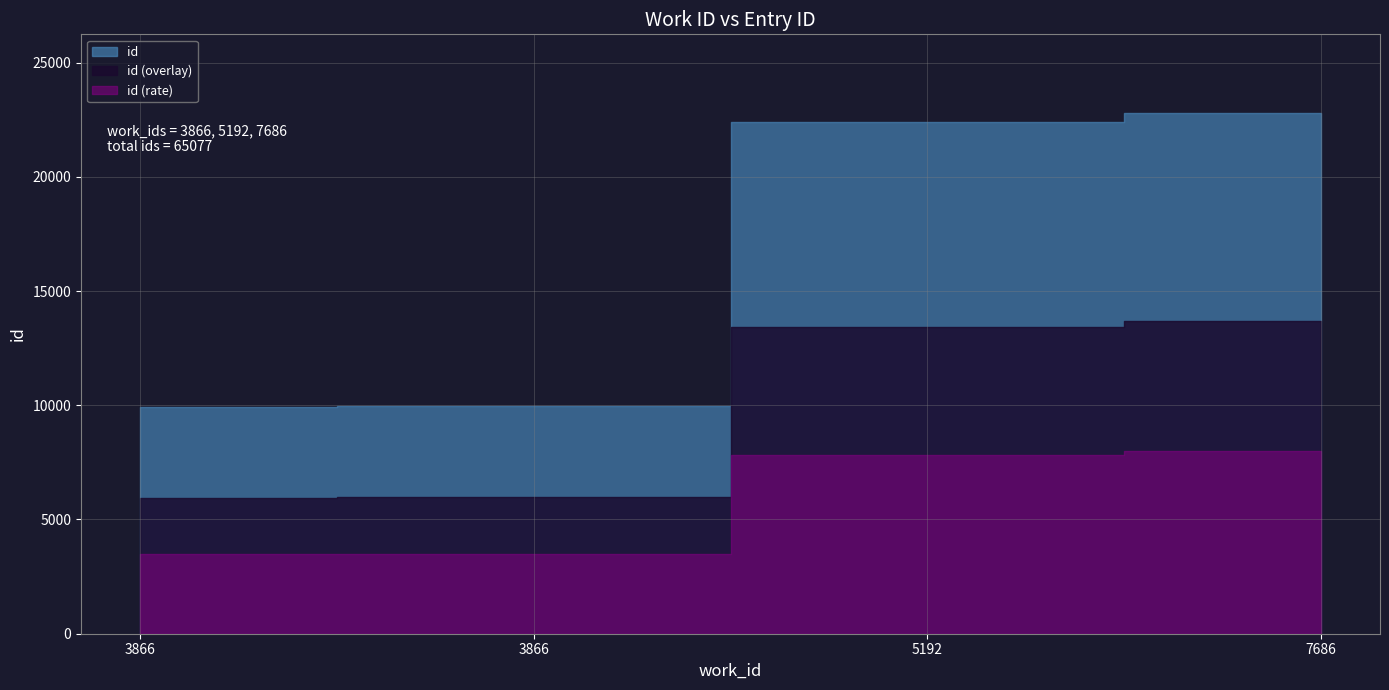

Count the number of categories in the chart.

4